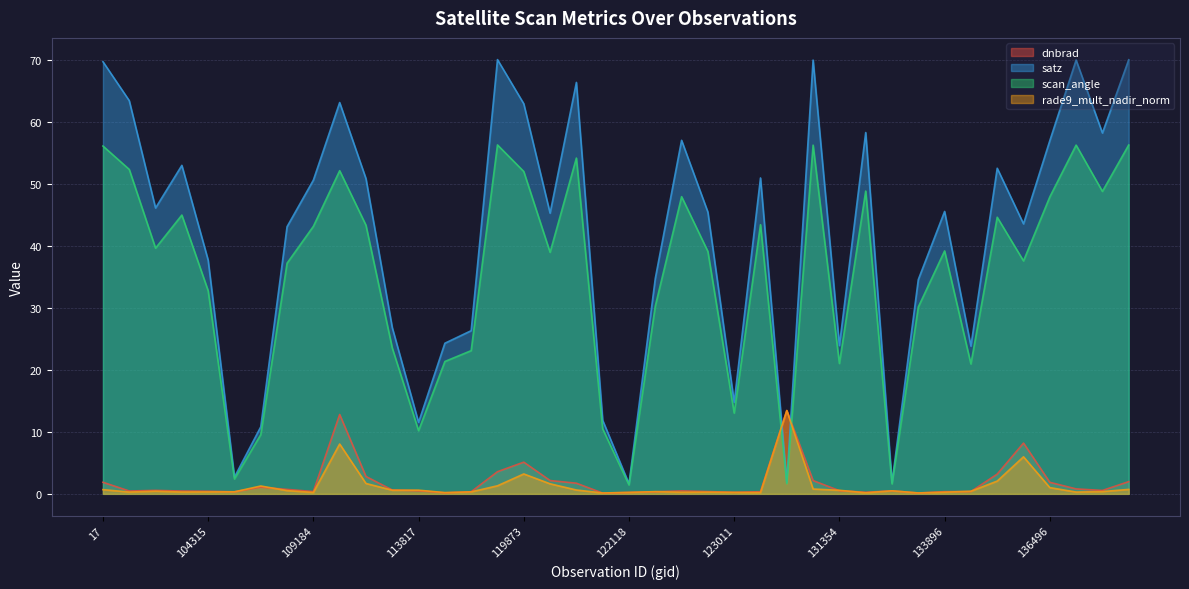

Where do dnbrad and satz first cross each other?

123366 and 130251